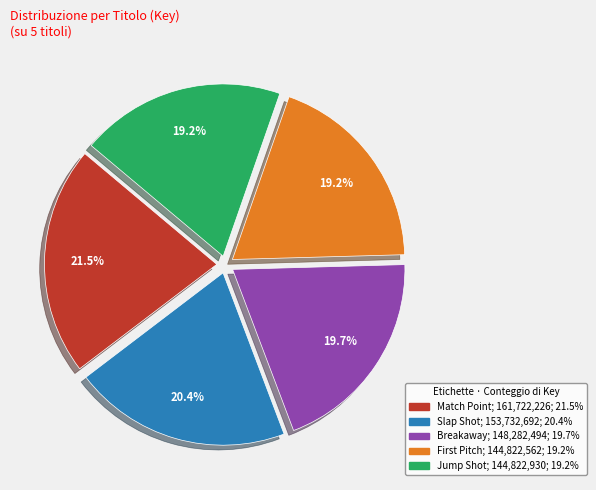

How many segments does this pie chart have?

5